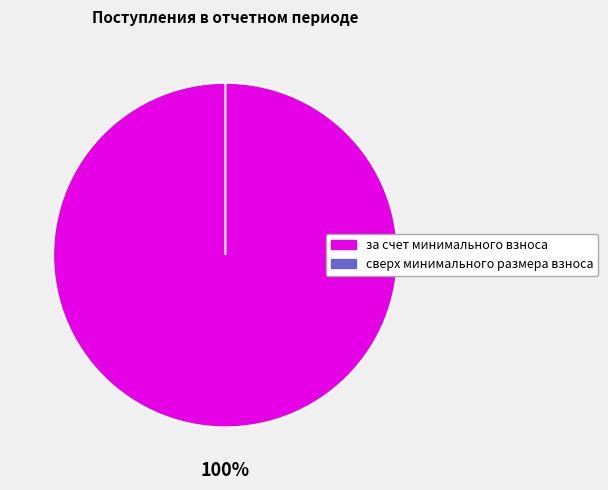

How many segments does this pie chart have?

2